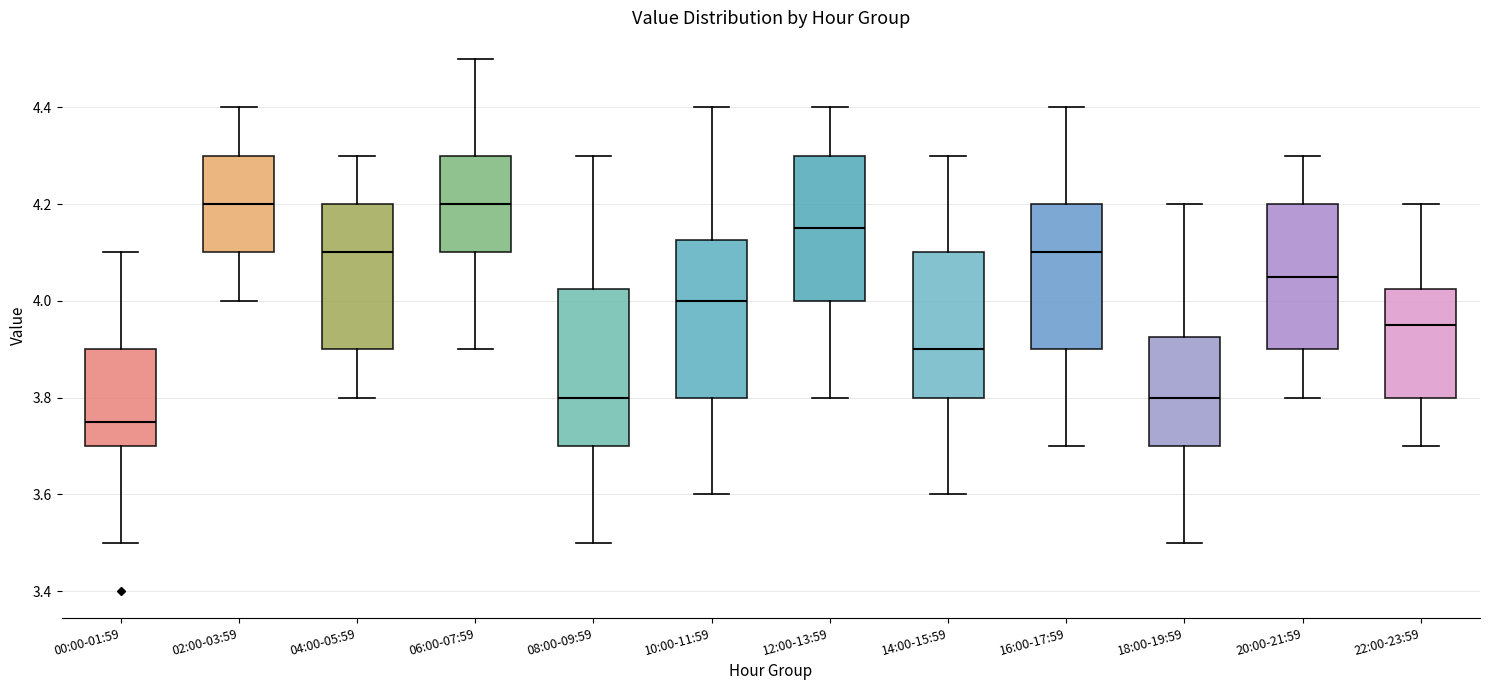

Reading left to right, read every box against the y-axis: the position of its median line, the range the box covers, and the ends of its whiskers. The values are not printed on the chart, so give them approximately, as read against the axis.

00:00-01:59: median 3.76, box 3.70 to 3.90, whiskers 3.50 to 4.10
02:00-03:59: median 4.20, box 4.10 to 4.30, whiskers 4.00 to 4.40
04:00-05:59: median 4.10, box 3.90 to 4.20, whiskers 3.80 to 4.30
06:00-07:59: median 4.20, box 4.10 to 4.30, whiskers 3.90 to 4.50
08:00-09:59: median 3.80, box 3.70 to 4.02, whiskers 3.50 to 4.30
10:00-11:59: median 4.00, box 3.80 to 4.12, whiskers 3.60 to 4.40
12:00-13:59: median 4.16, box 4.00 to 4.30, whiskers 3.80 to 4.40
14:00-15:59: median 3.90, box 3.80 to 4.10, whiskers 3.60 to 4.30
16:00-17:59: median 4.10, box 3.90 to 4.20, whiskers 3.70 to 4.40
18:00-19:59: median 3.80, box 3.70 to 3.92, whiskers 3.50 to 4.20
20:00-21:59: median 4.06, box 3.90 to 4.20, whiskers 3.80 to 4.30
22:00-23:59: median 3.96, box 3.80 to 4.02, whiskers 3.70 to 4.20